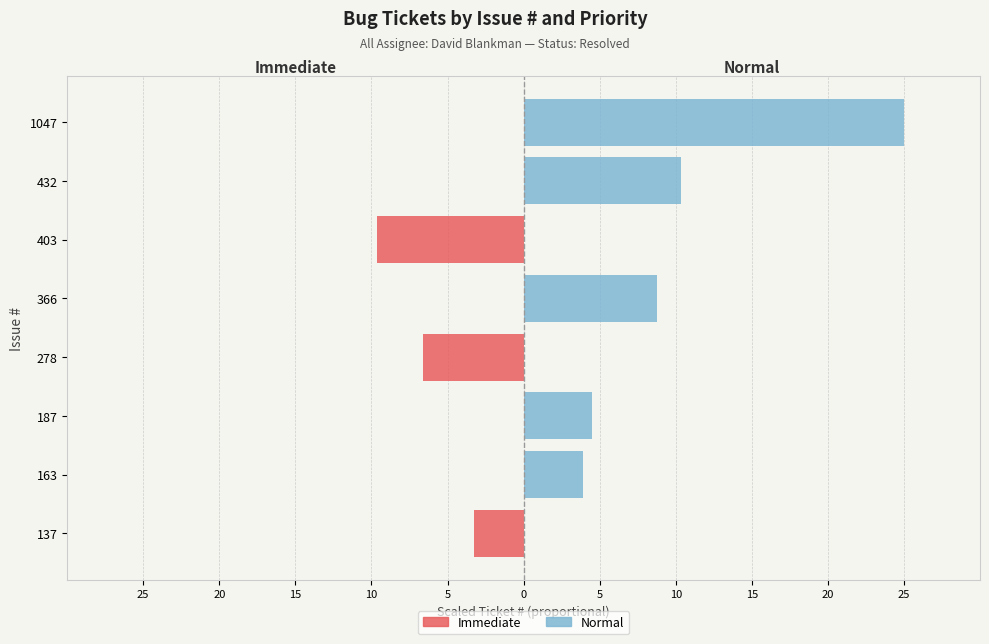

What value does the Normal series have at 187?

4.5